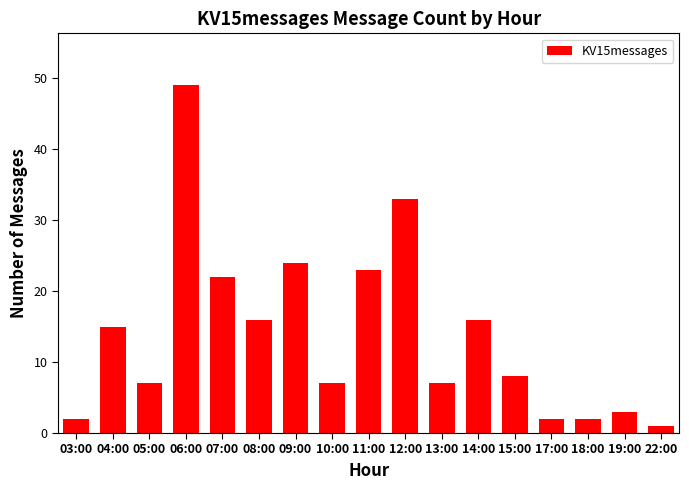

What is the average value?

14